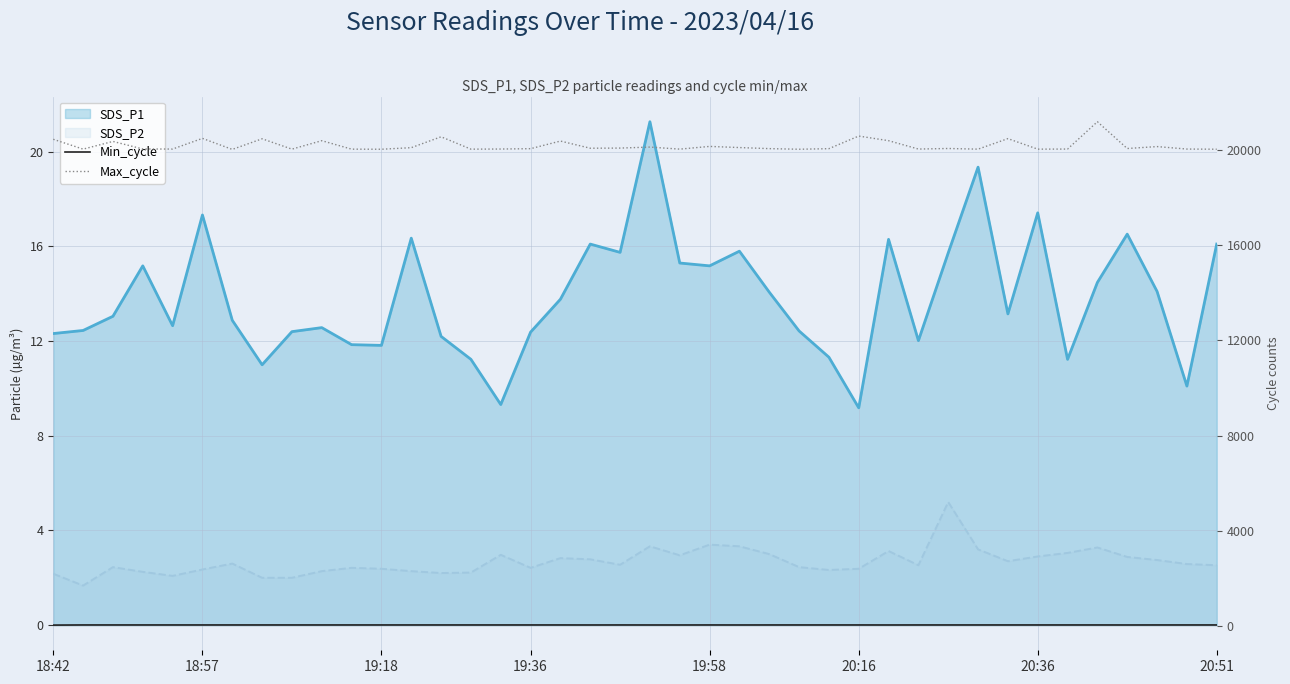

Which has a higher value, 18:57 or 30?

18:57